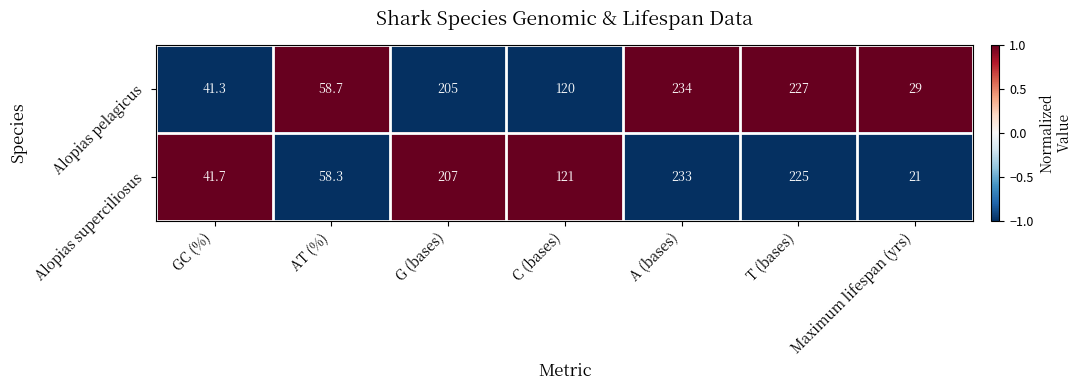

Is it true that Alopias pelagicus equals 76.6 at AT (%)?

False